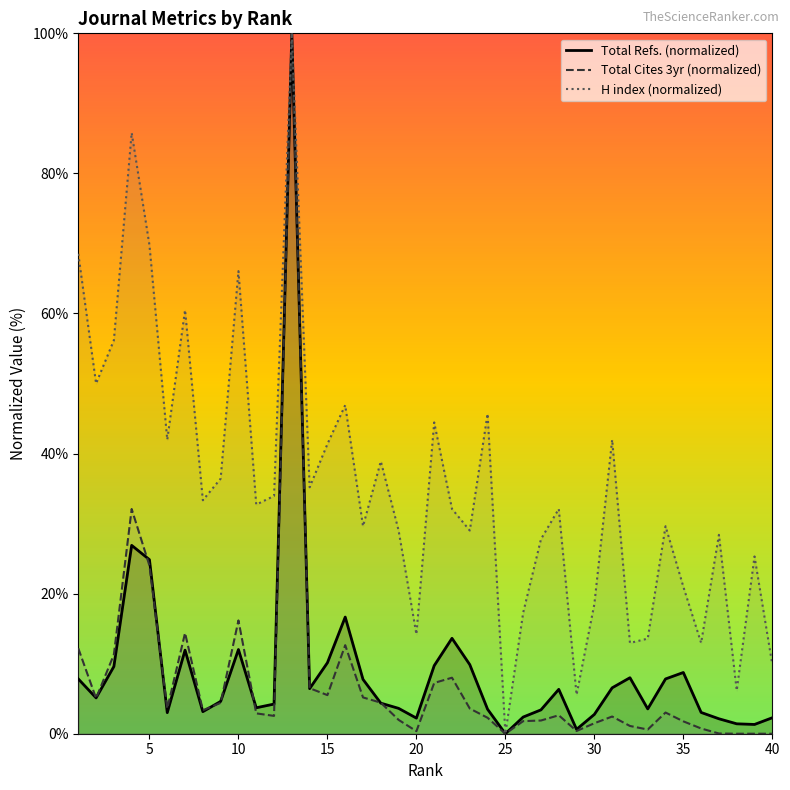

What is the spread (max minus min) of values at 1?

60.7